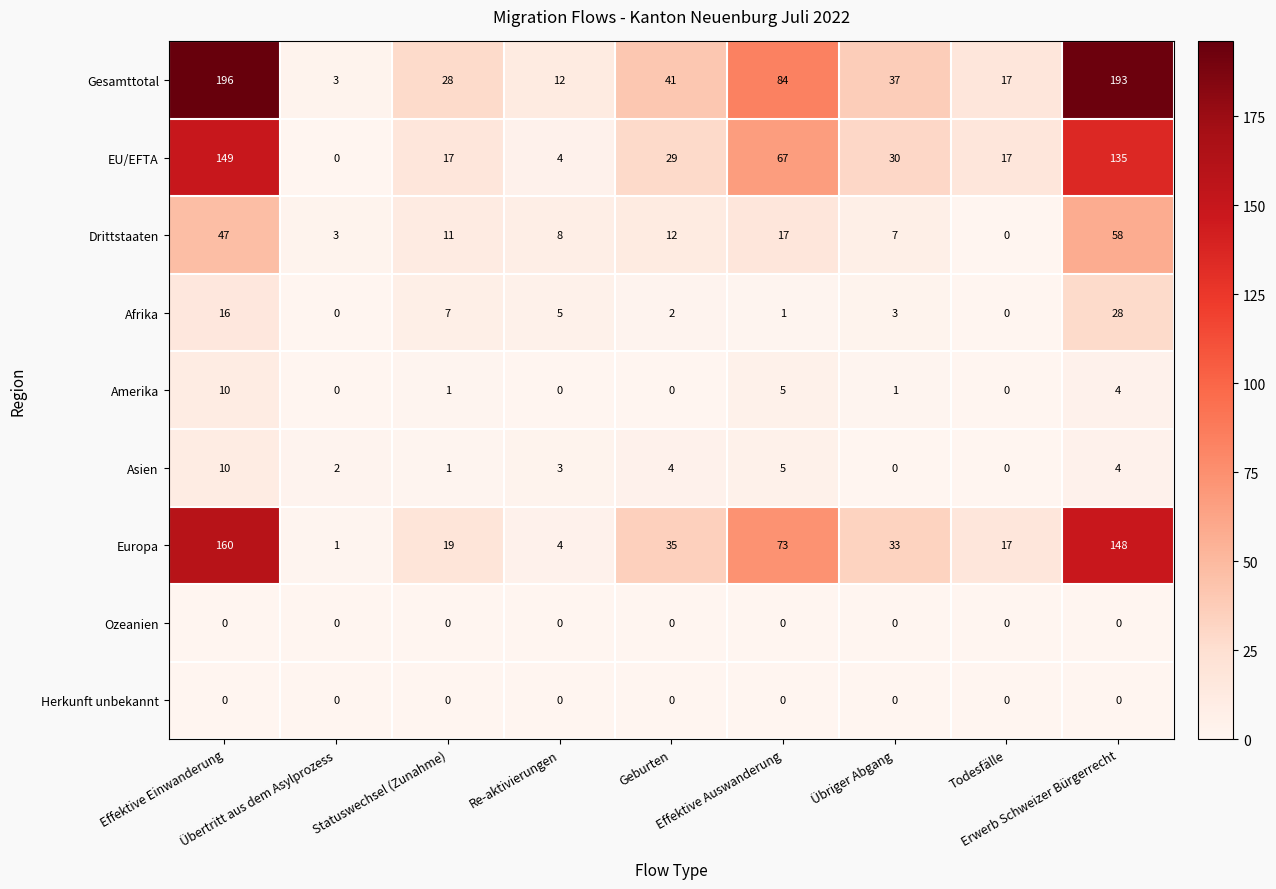

How many Amerika values are between 0 and 4?

7